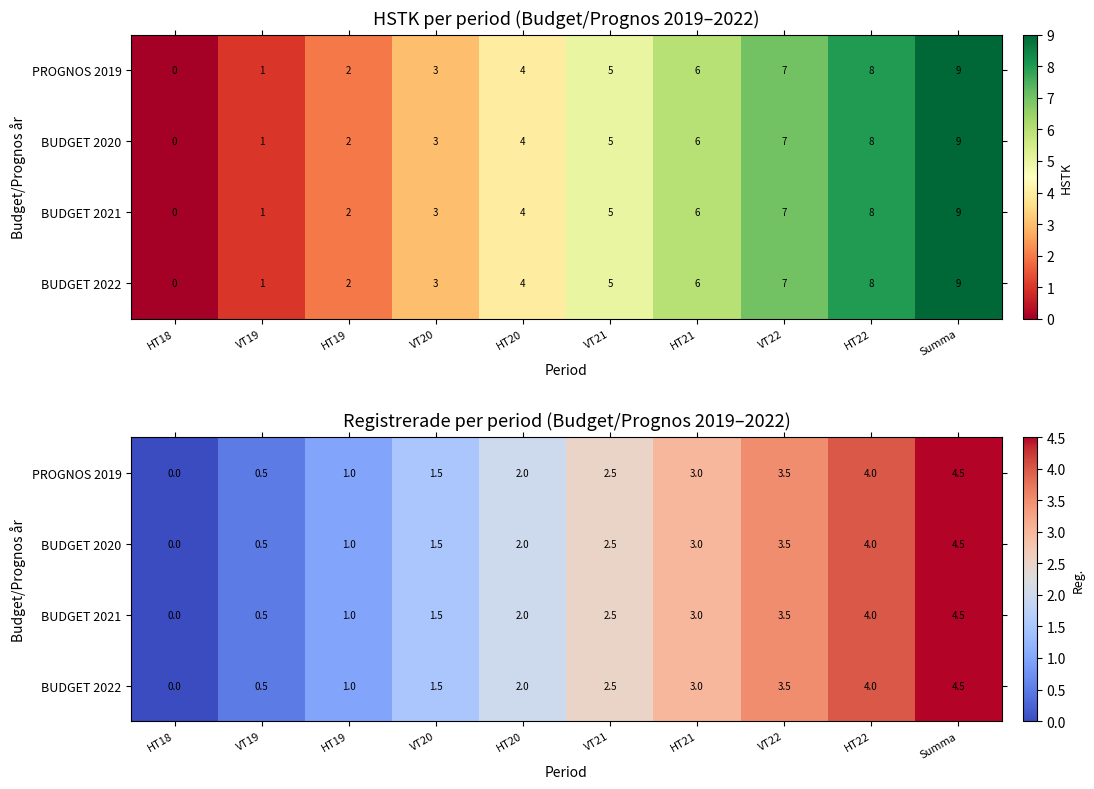

True or false: BUDGET 2021 has a value of 1.8 at HT19.

False